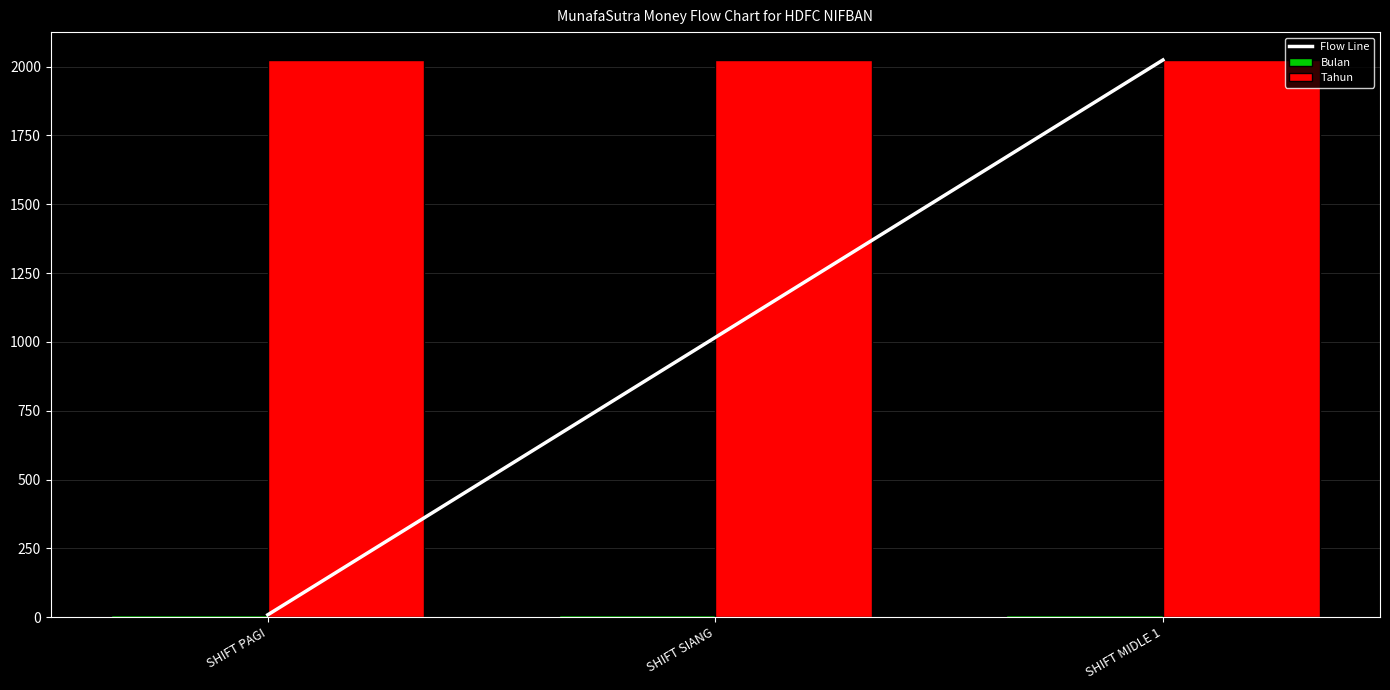

What is the sum of all Tahun values?

6072